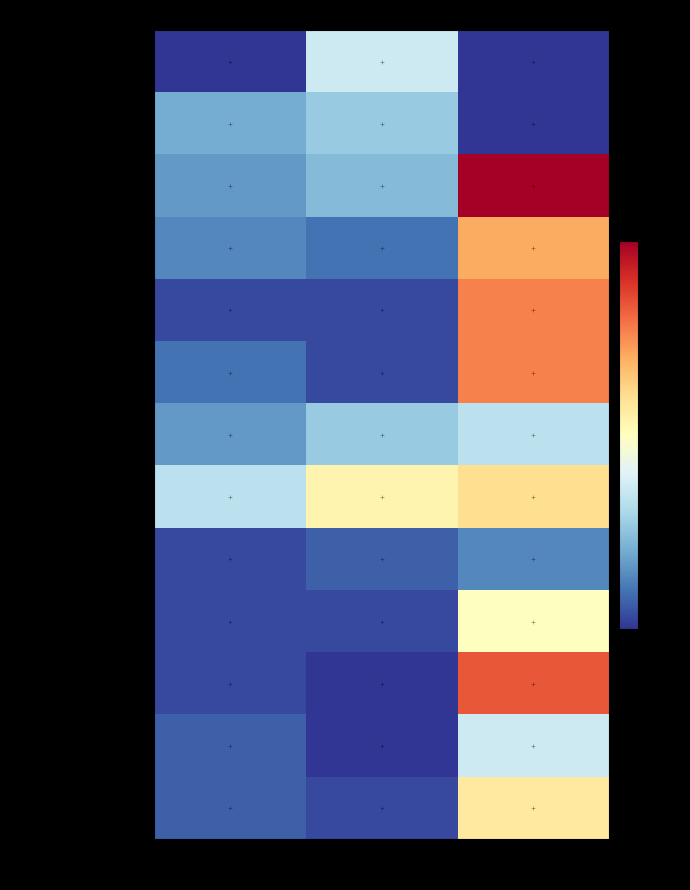

Rank the series at Жиры from lowest to highest value.

Напиток из шиповника, Хлеб полезный, Груша, Батон витаминный (зав), Яблоко, Батон витаминный (об), Икра кабачковая, Какао с молоком, Каша молочная рисовая, Сыр порционно, Борщ Сибирский, Масло сливочное, Жаркое с индейкой